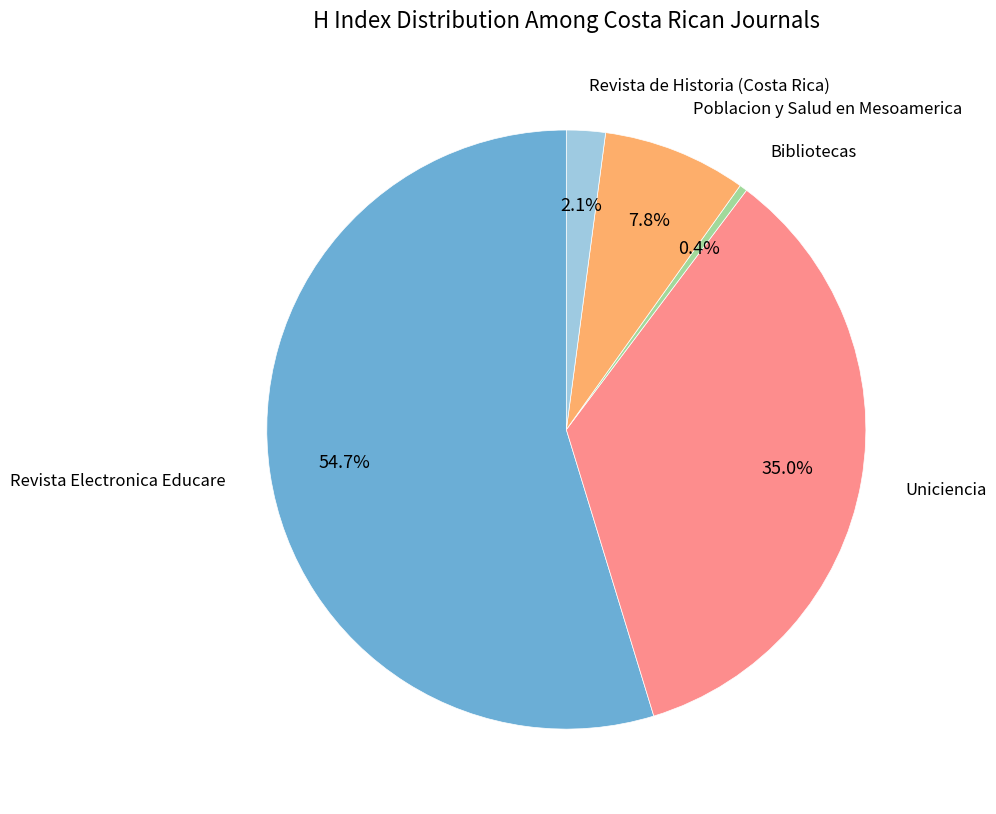

Which slice is the largest?

Revista Electronica Educare